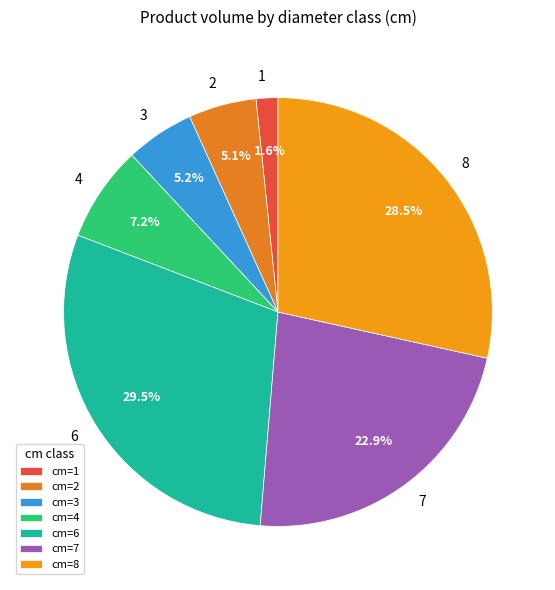

How many segments does this pie chart have?

7